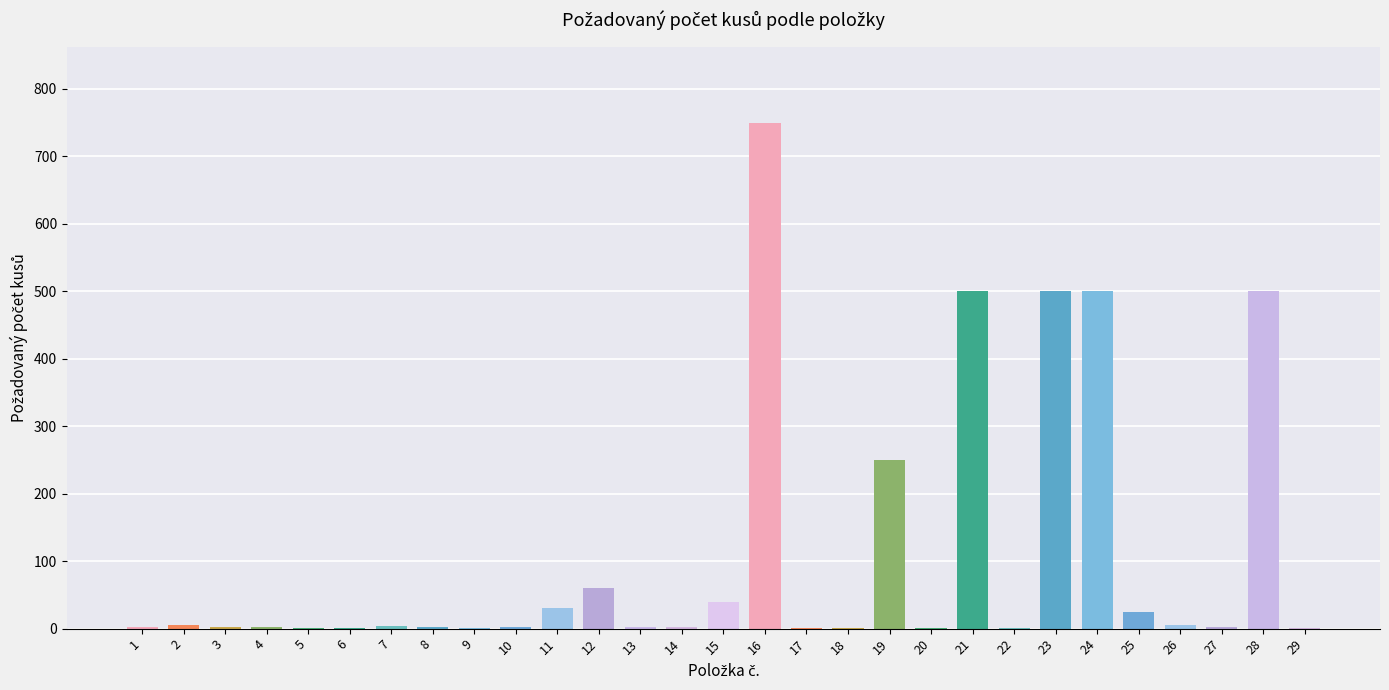

Between 18 and 12, which is larger?

12